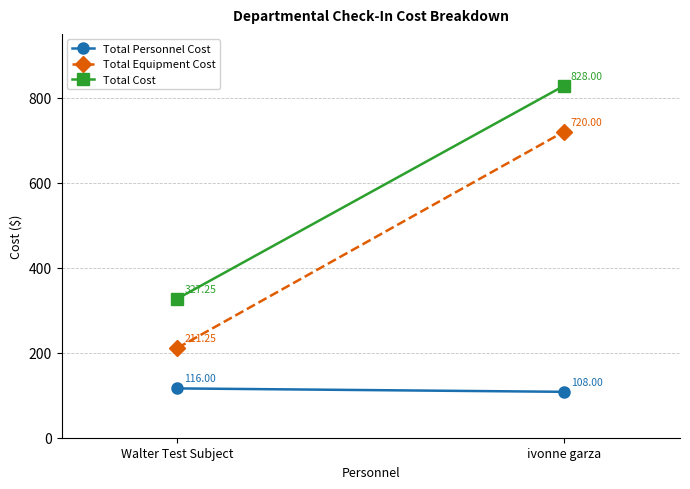

List the series in order of their overall mean, lowest first.

Total Personnel Cost, Total Equipment Cost, Total Cost